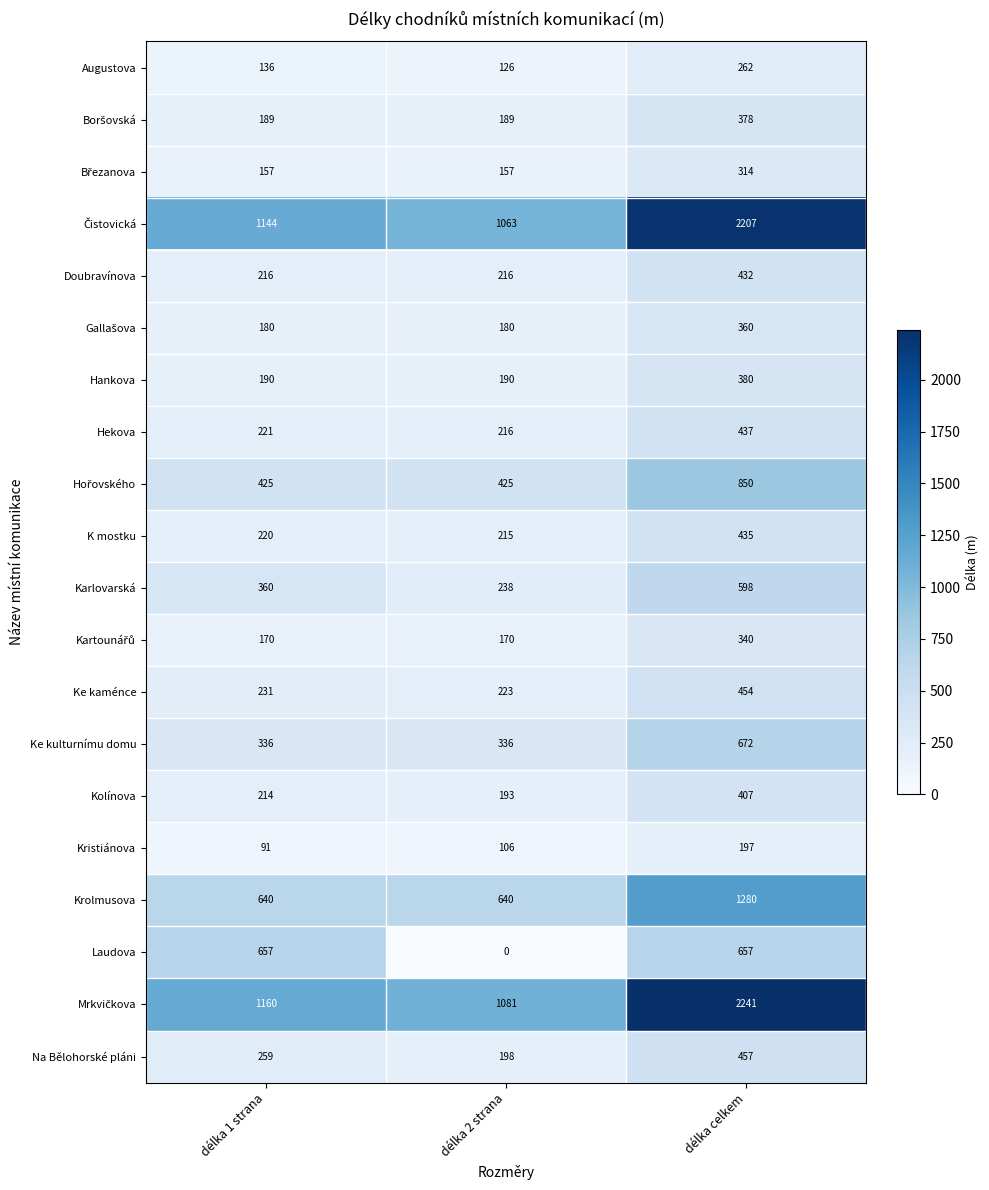

At how many categories does at least one series exceed 703?

3